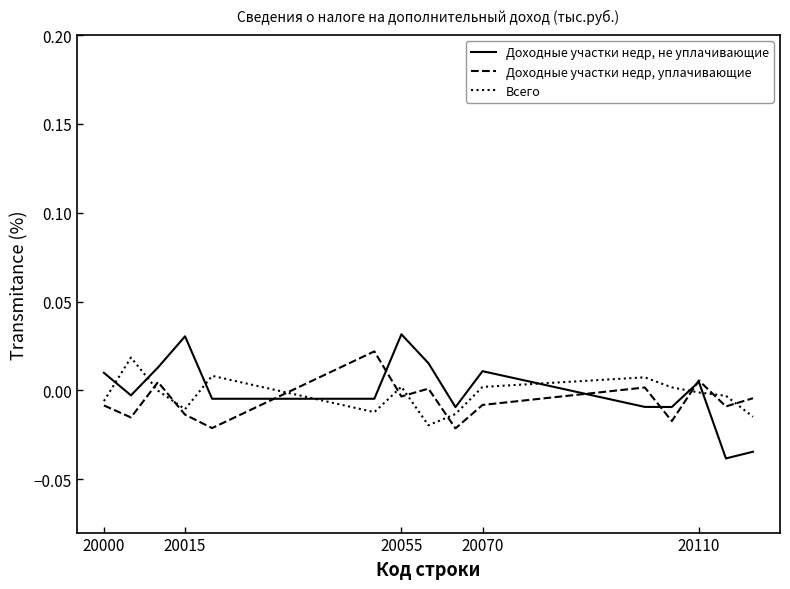

Rank the series by their maximum value, from highest to lowest.

Доходные участки недр, не уплачивающие, Доходные участки недр, уплачивающие, Всего